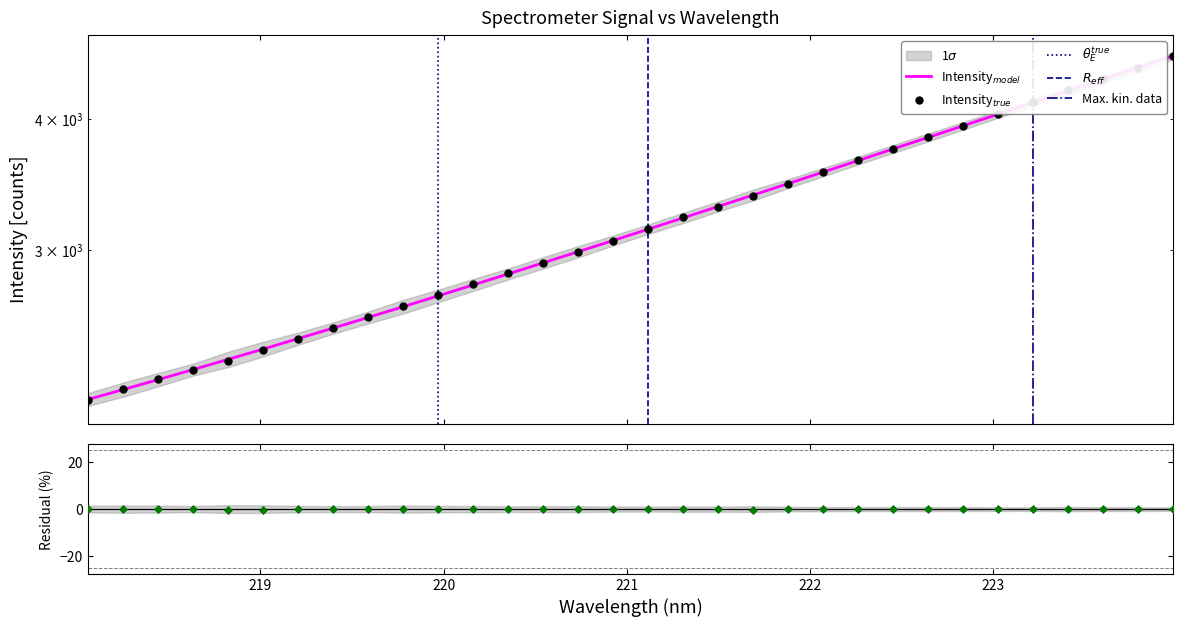

What is the greatest value displayed?

4591.7